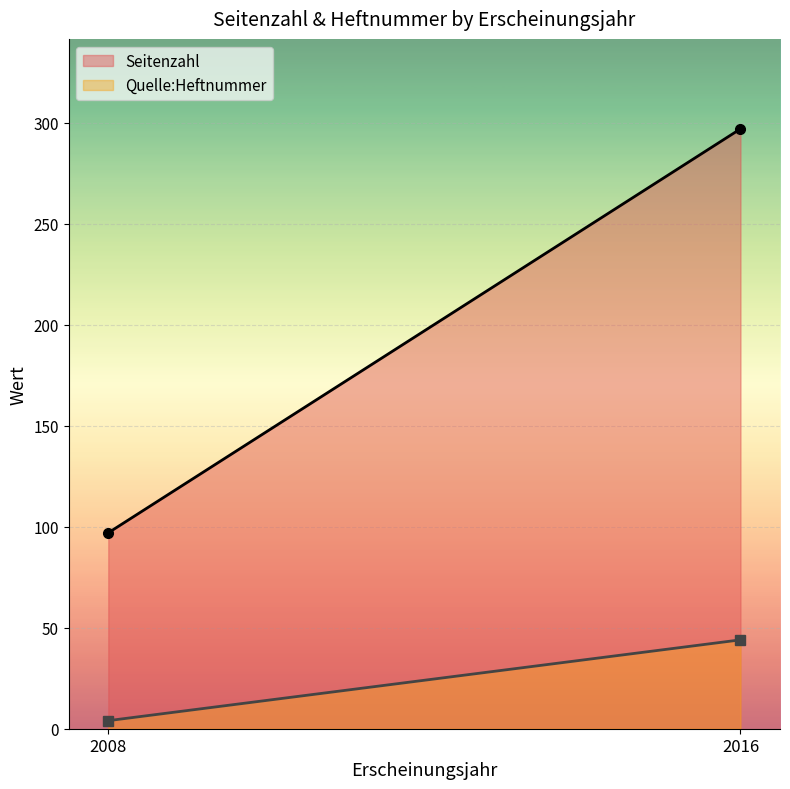

Rank the series at 2016 from lowest to highest value.

Quelle:Heftnummer, Seitenzahl